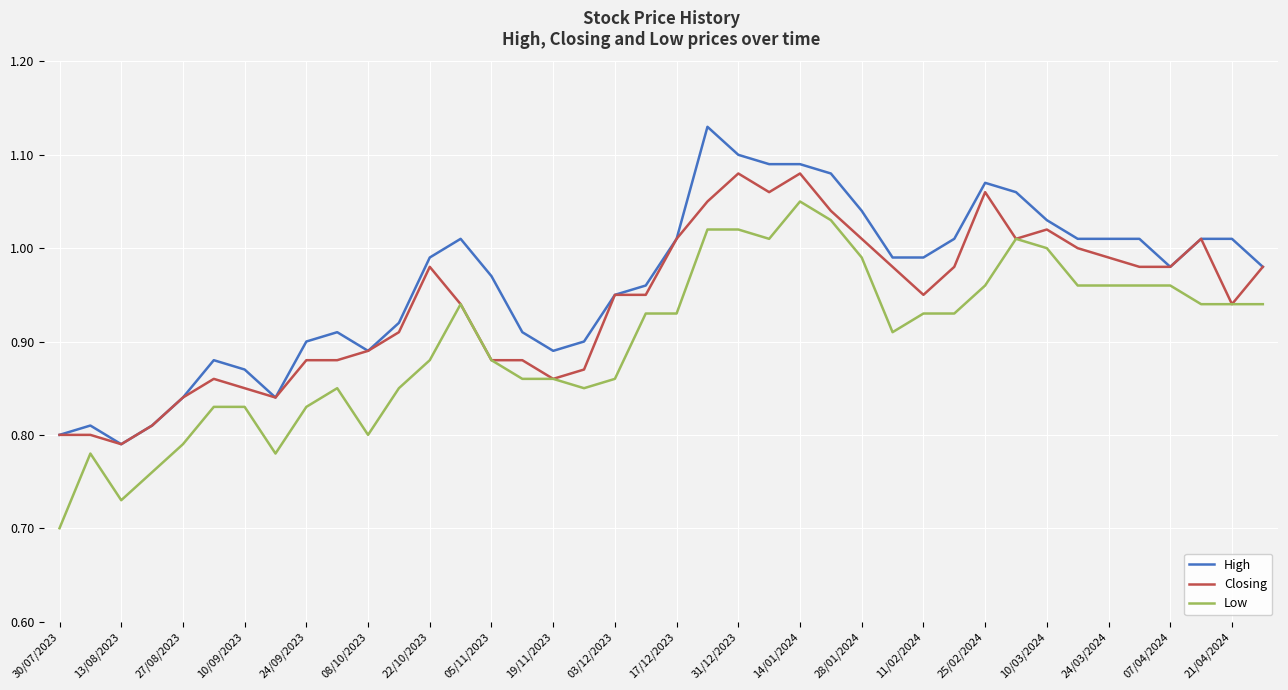

List the series in order of their peak value, highest first.

High, Closing, Low